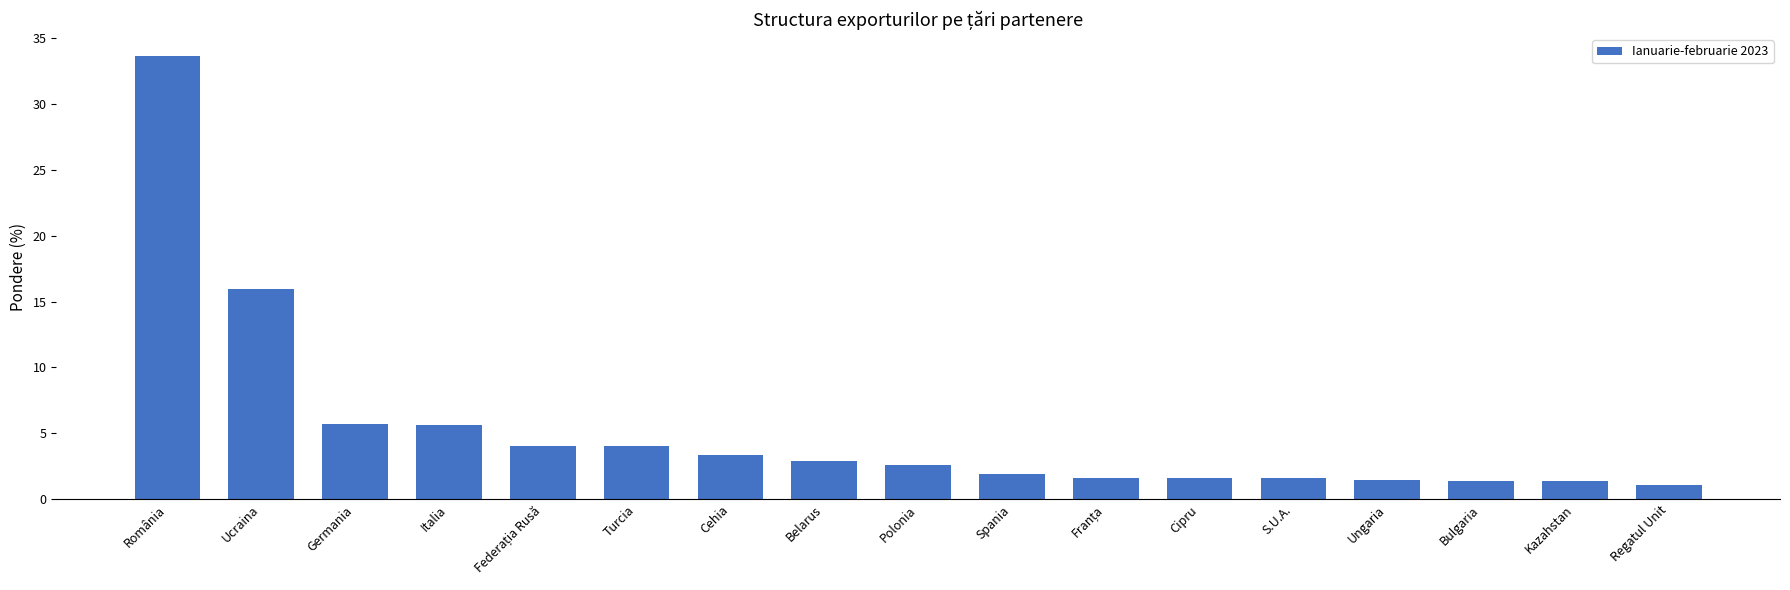

Which category has the highest value across all series?

România